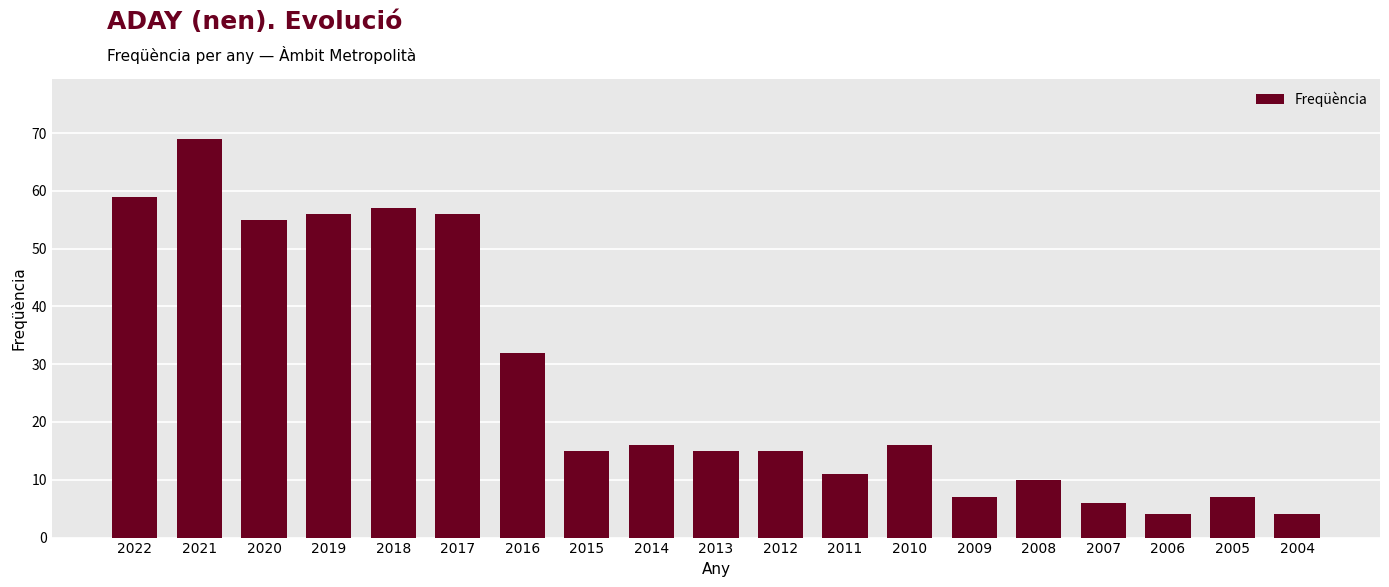

Approximately how many times larger is the value at 2013 compared to 2017?

0.3